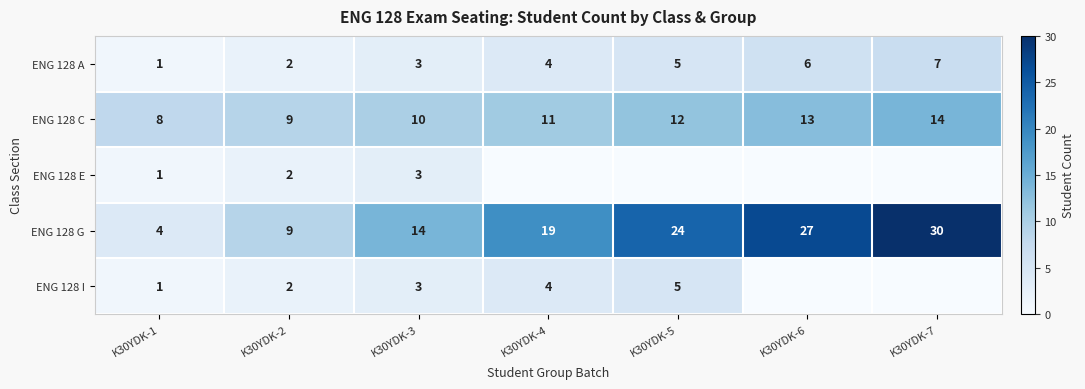

What is the difference between the ENG 128 C values at K30YDK-6 and K30YDK-3?

3